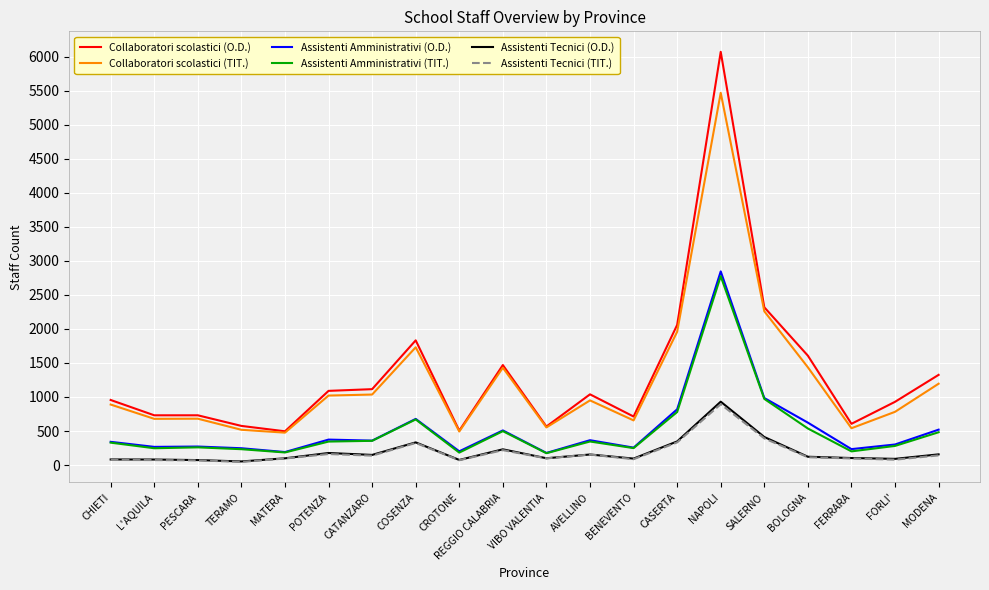

Is it true that Collaboratori scolastici (O.D.) equals 1090 at POTENZA?

True